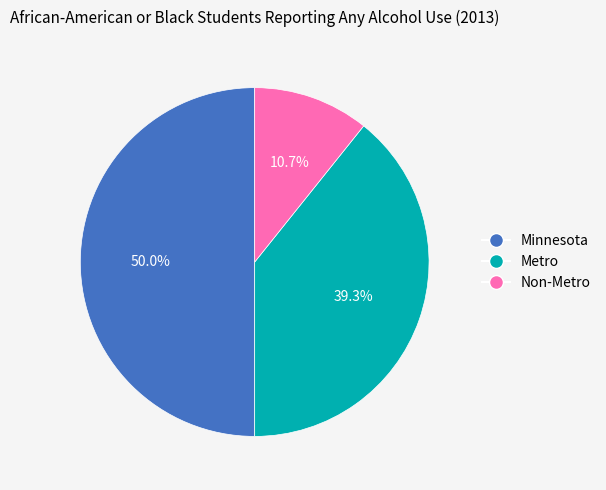

Is Metro the majority of the pie?

No